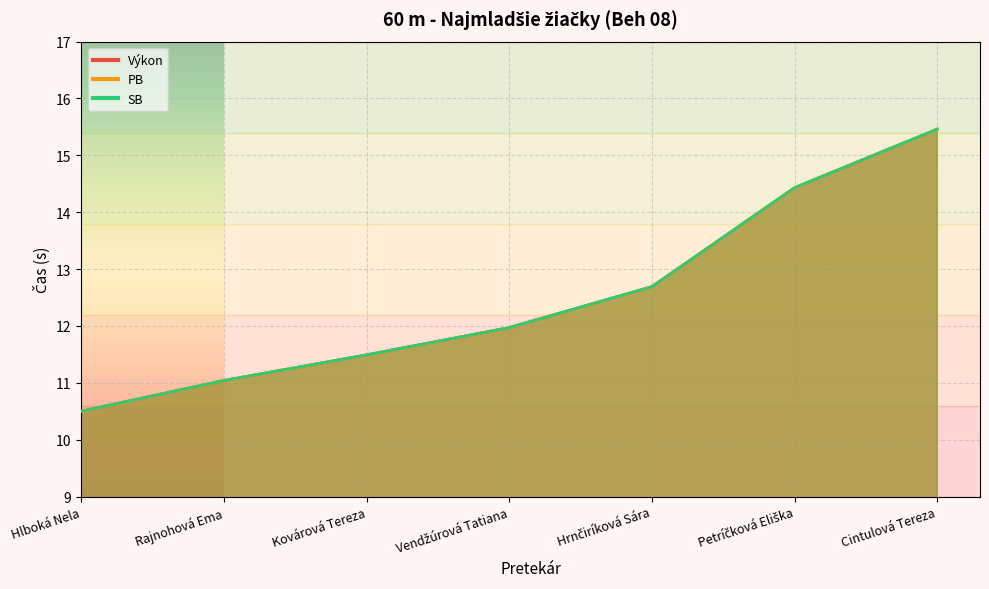

True or false: SB has a value of 8.0 at Vendžúrová Tatiana.

False